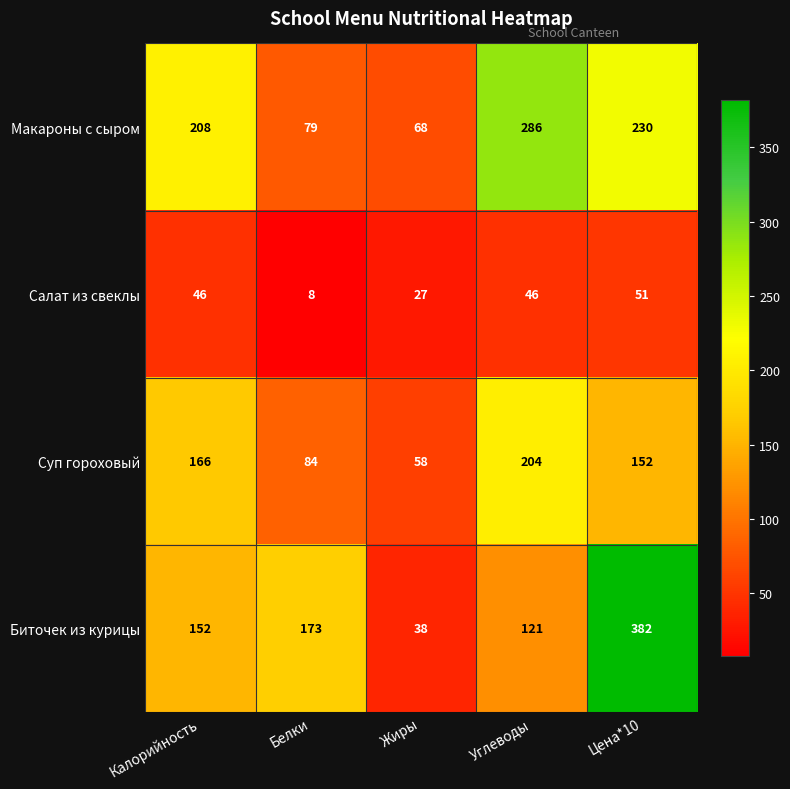

Reading left to right, what are all the values shown in this chart?

Макароны с сыром: Калорийность=208	Белки=79	Жиры=68	Углеводы=286	Цена*10=230
Салат из свеклы: Калорийность=46	Белки=8	Жиры=27	Углеводы=46	Цена*10=51
Суп гороховый: Калорийность=166	Белки=84	Жиры=58	Углеводы=204	Цена*10=152
Биточек из курицы: Калорийность=152	Белки=173	Жиры=38	Углеводы=121	Цена*10=382